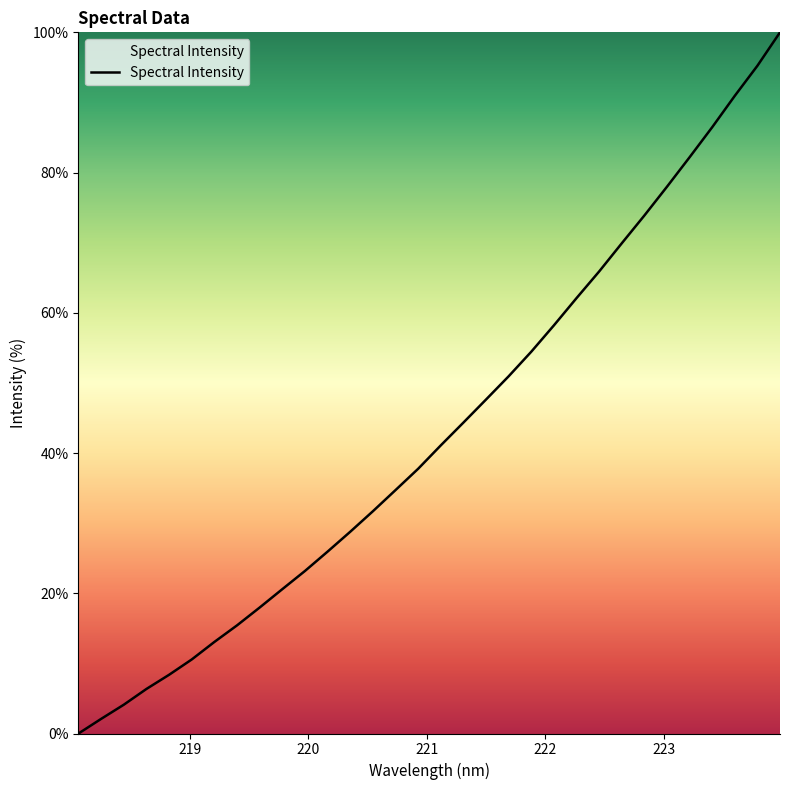

What is the difference between the maximum and minimum values?

100.0